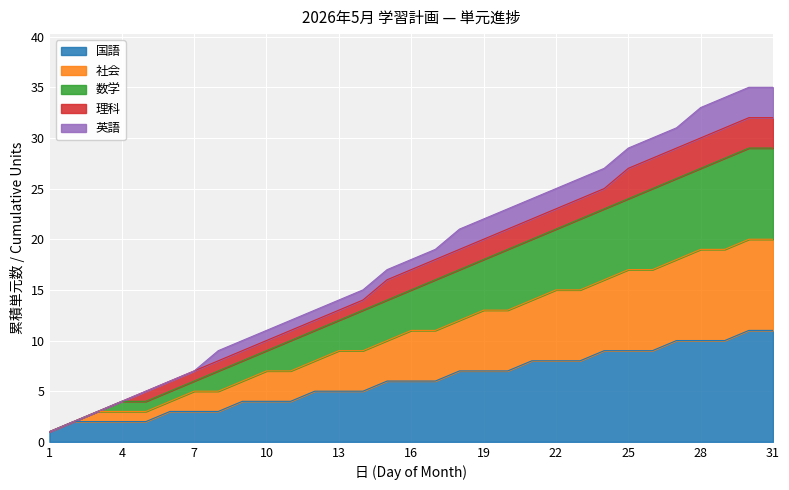

What is the maximum value for 国語?

11